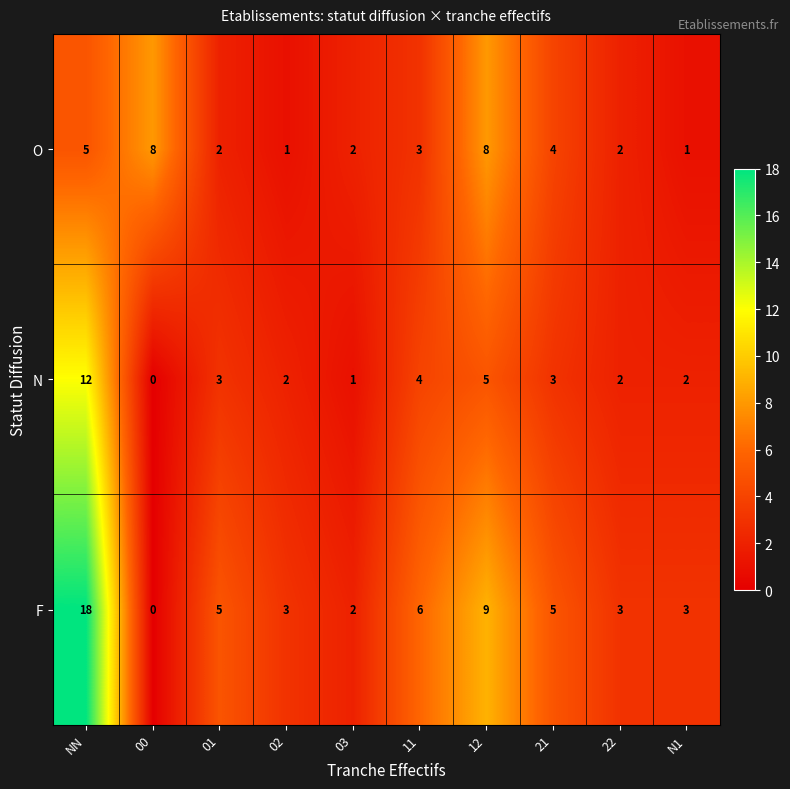

Which series changed the most between 00 and 01?

O